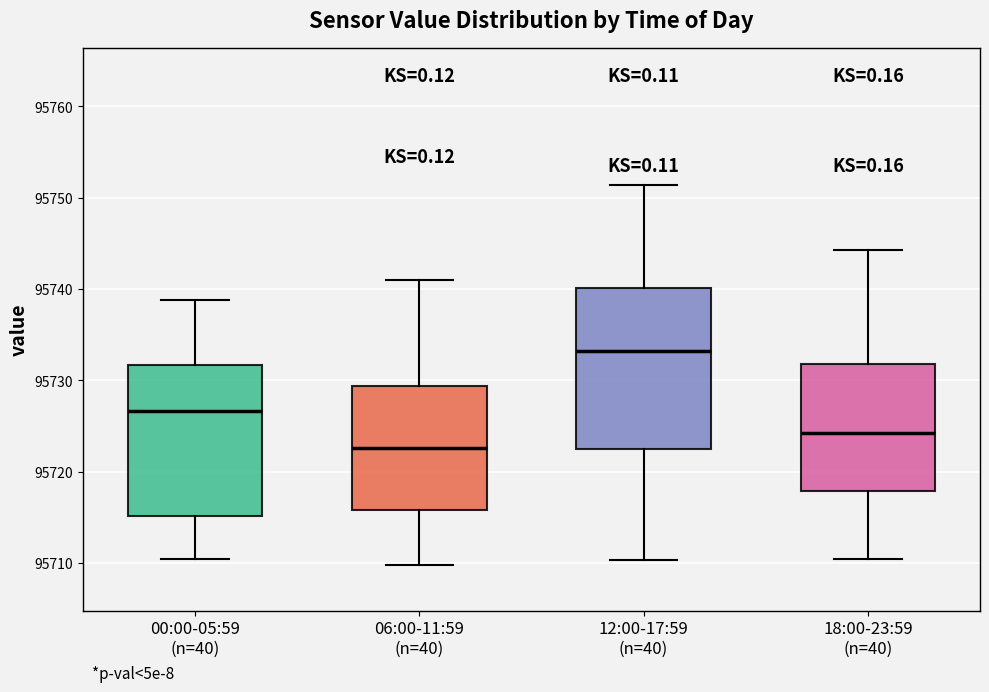

Reading left to right, read every box against the y-axis: the position of its median line, the range the box covers, and the ends of its whiskers. The values are not printed on the chart, so give them approximately, as read against the axis.

00:00-05:59 (n=40): median 95727, box 95715 to 95732, whiskers 95710 to 95739
06:00-11:59 (n=40): median 95723, box 95716 to 95729, whiskers 95710 to 95741
12:00-17:59 (n=40): median 95733, box 95723 to 95740, whiskers 95710 to 95751
18:00-23:59 (n=40): median 95724, box 95718 to 95732, whiskers 95710 to 95744